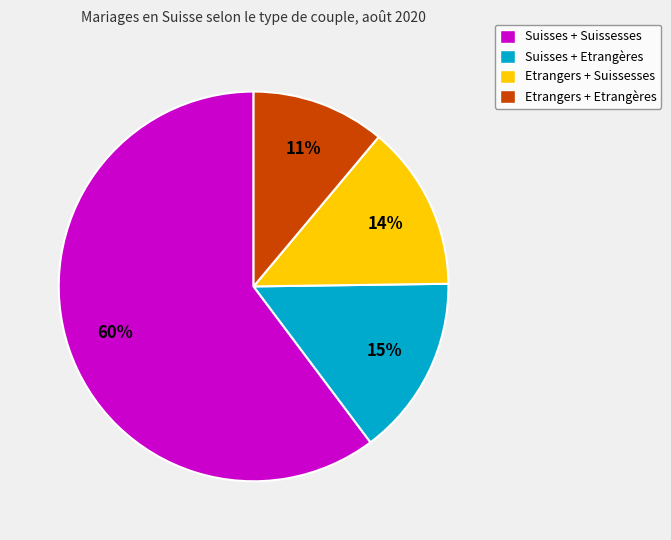

Is it true that Etrangers + Etrangères is 1% of the pie?

False